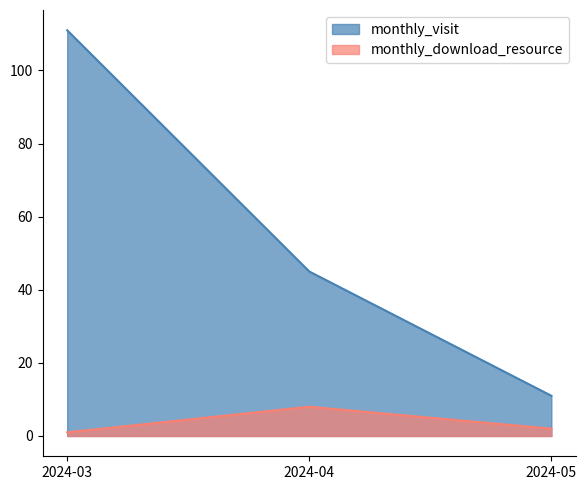

At which category does the chart reach its minimum across all series?

2024-03